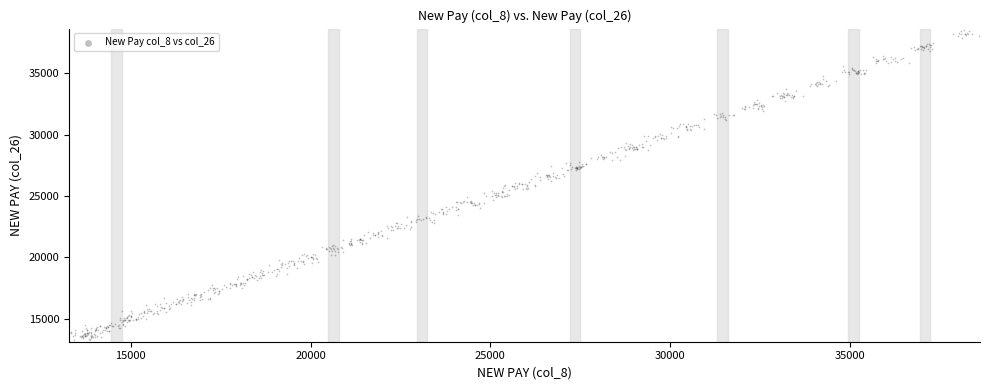

What is the range of Y values (max minus min)?

25263.5